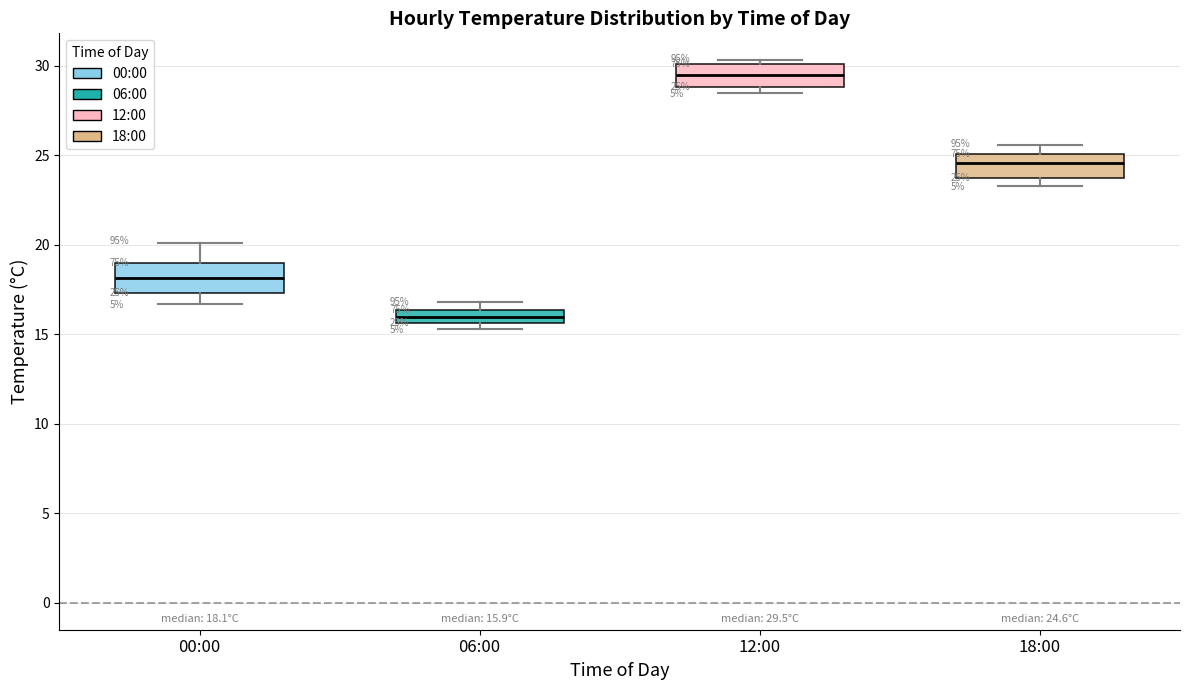

Which box's median line is the lowest?

06:00